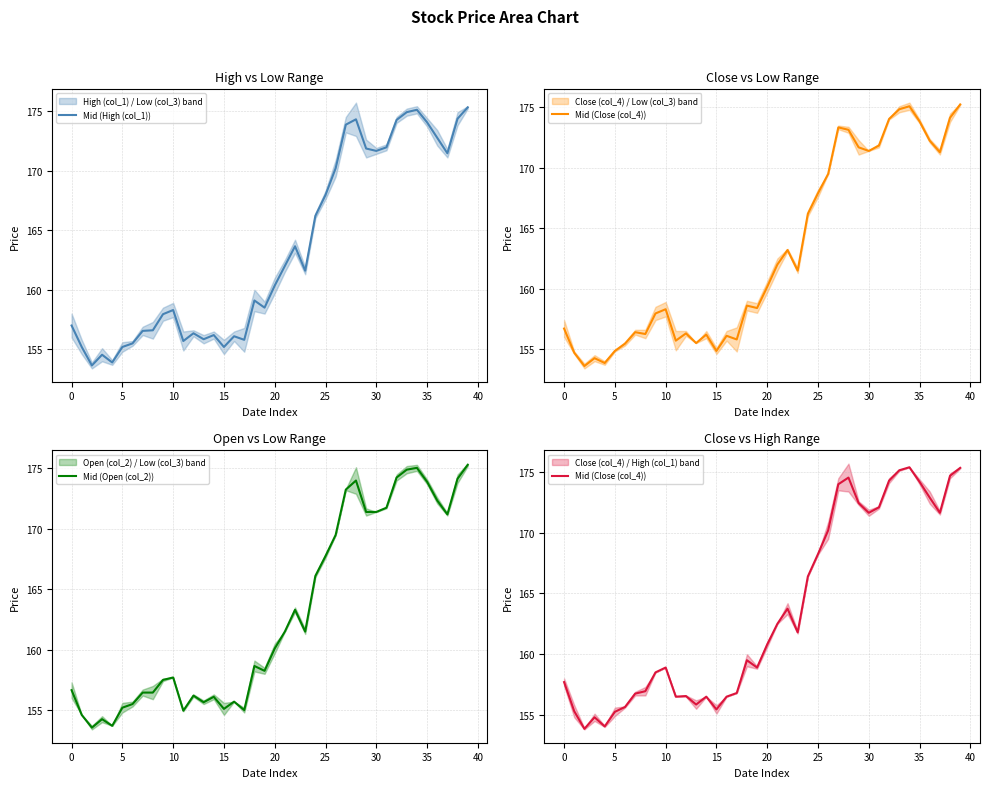

Is it true that Mid (High (col_1)) equals 157.0 at 0?

True